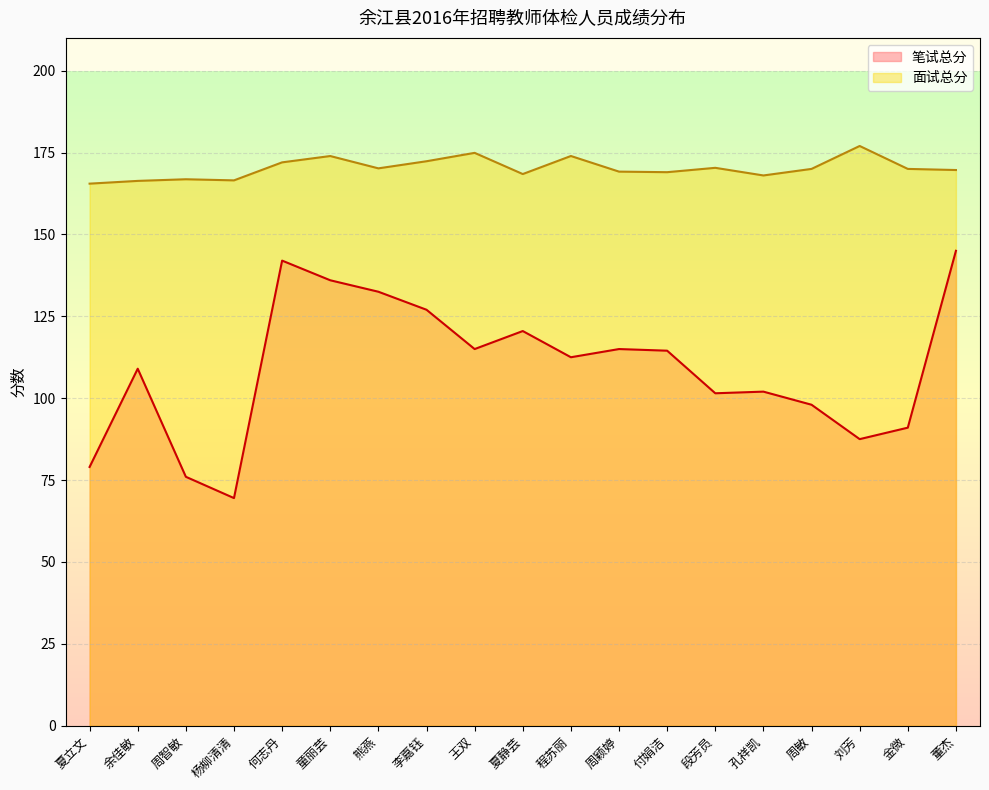

Which series has the widest spread of values?

笔试总分